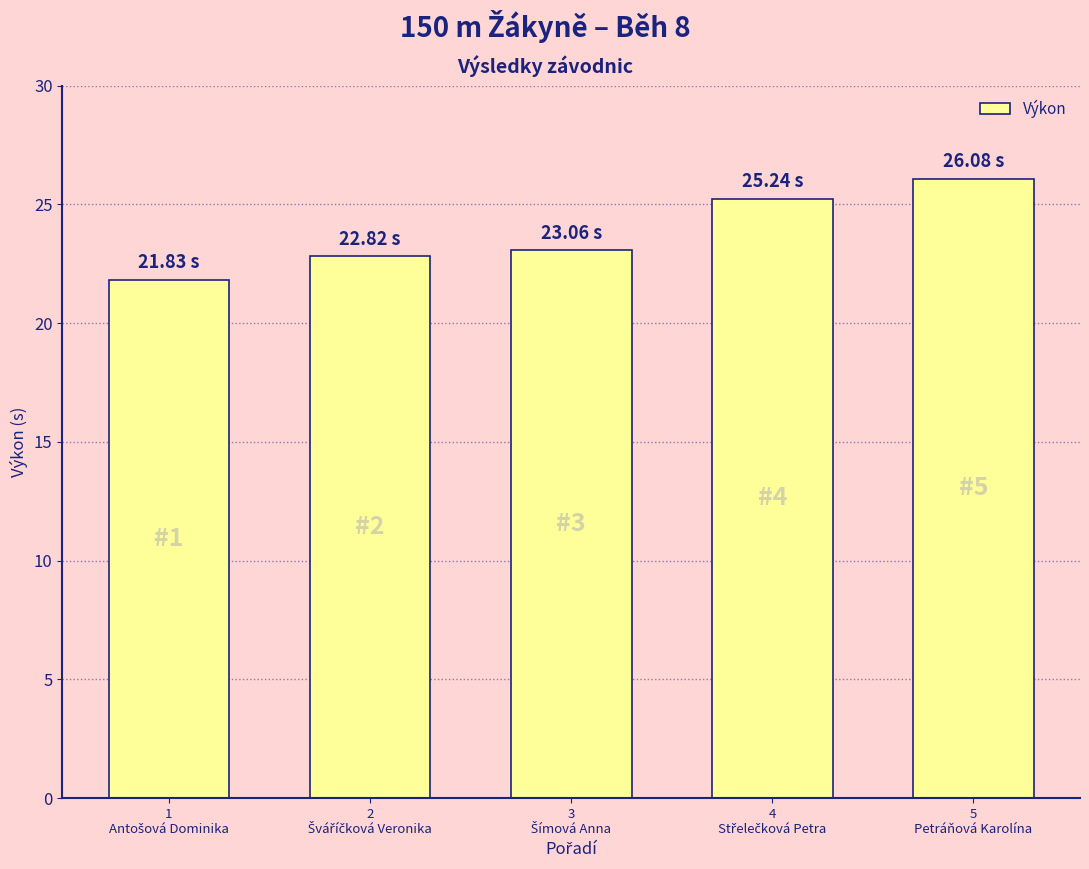

What is the average value?

23.8